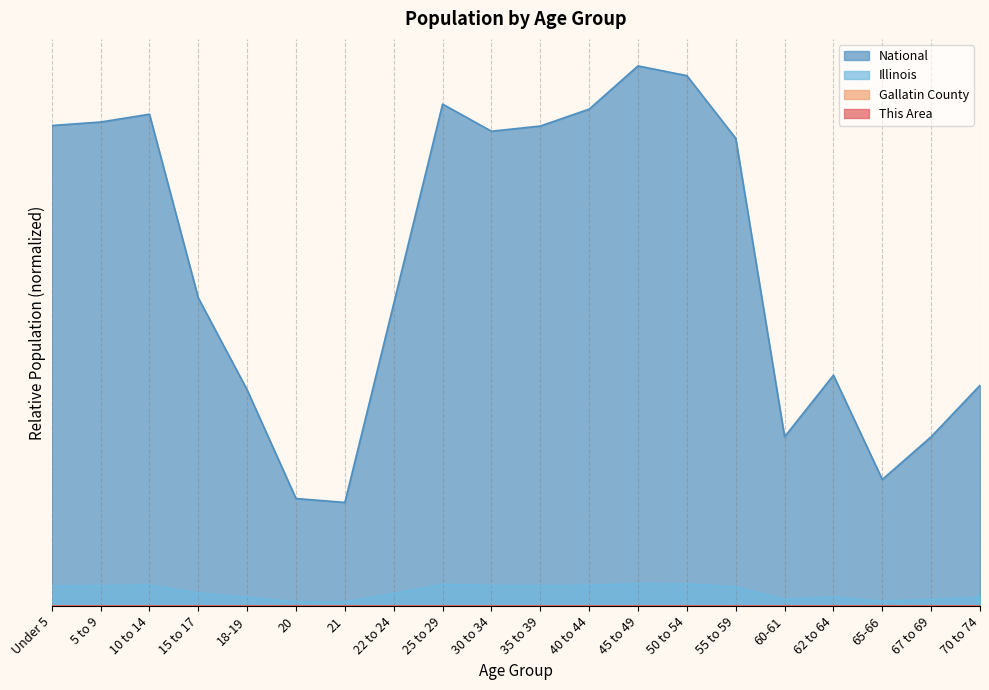

At 21, list the series in order from smallest to largest.

This Area, Gallatin County, Illinois, National